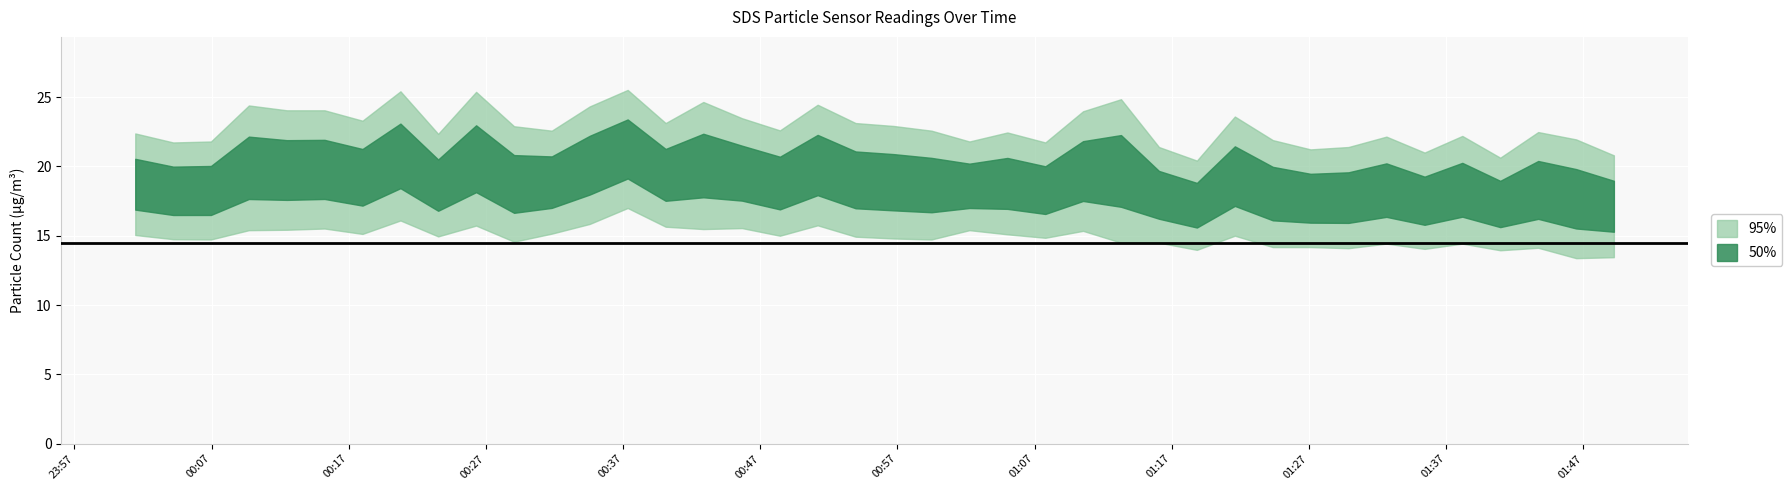

What is the average value of the SDS_P1 series?

22.8